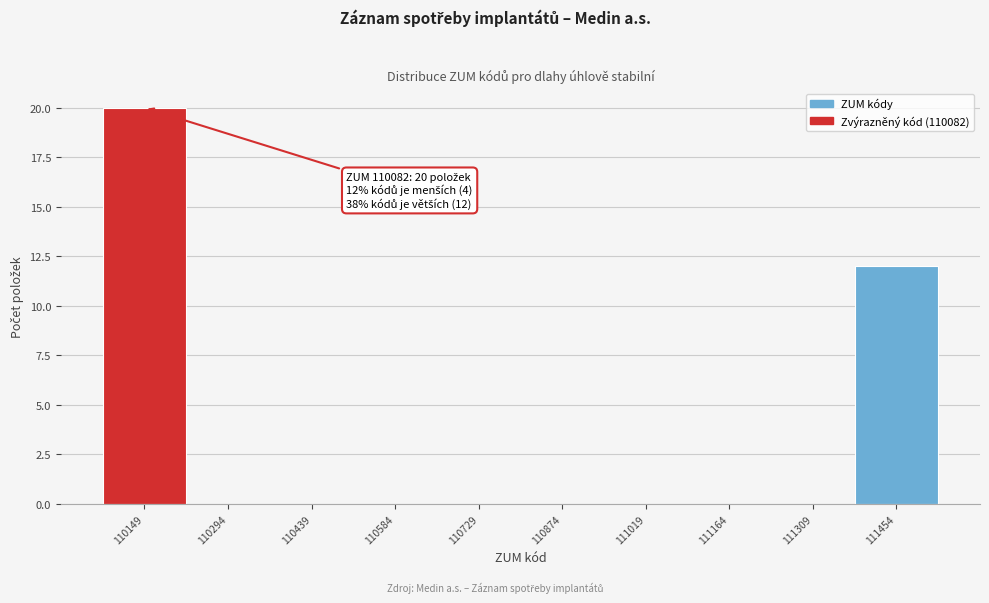

Over which range of the x-axis is the bar tallest?

110080 to 110220